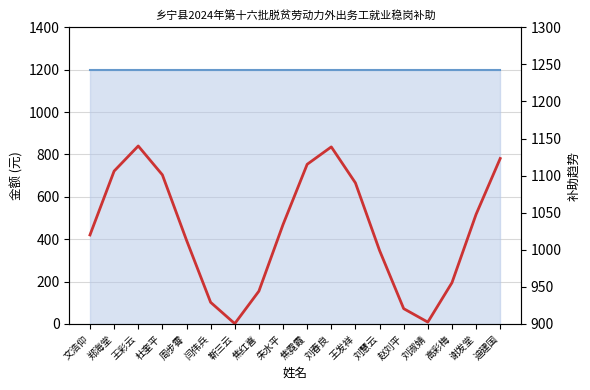

Rank the categories by value from lowest to highest.

靳三云, 刘淑婧, 赵刘平, 闫伟兵, 焦红喜, 高彩梅, 刘慧云, 周步霄, 文浩仰, 朱水平, 谢发堂, 王发祥, 杜奎平, 郑海堂, 焦霓霞, 迪建国, 刘春良, 王彩云